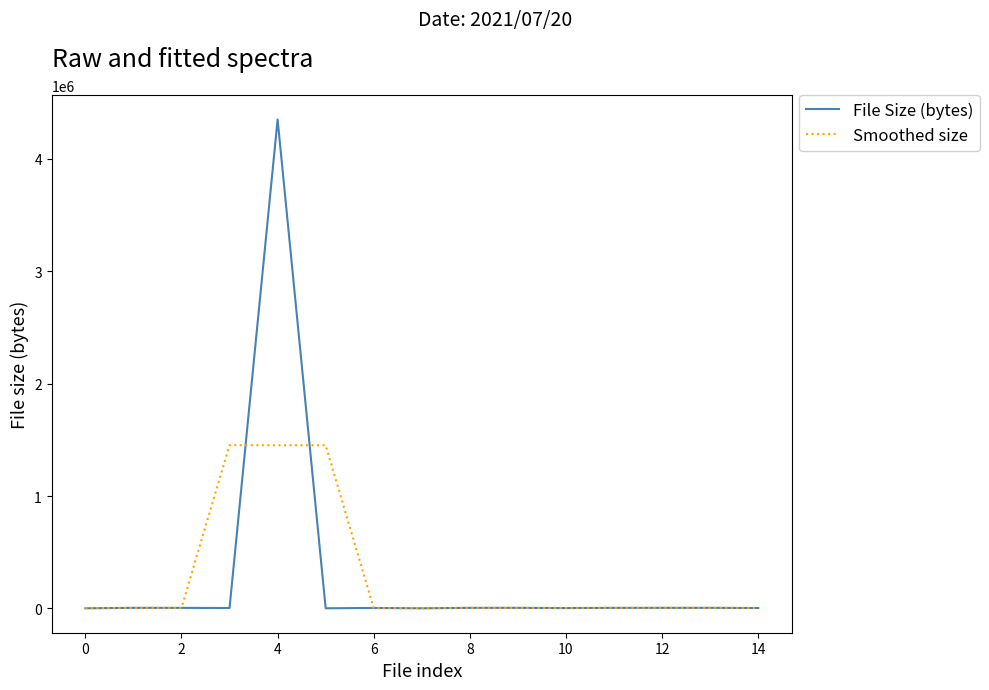

Which series has the largest range (max minus min)?

File Size (bytes)